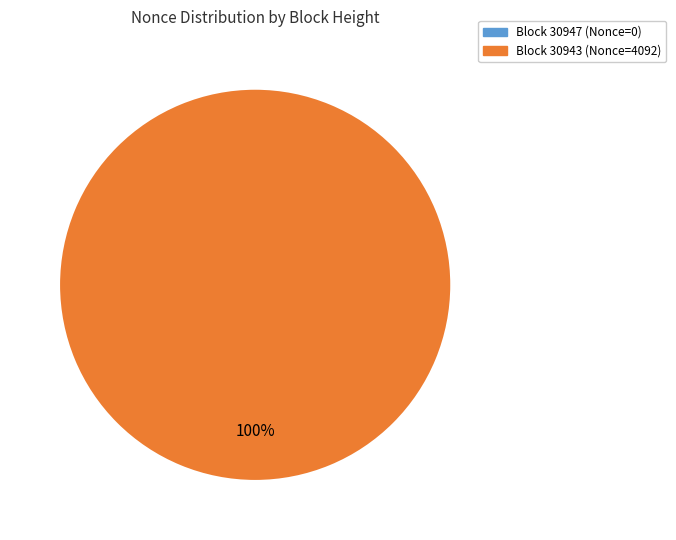

Is the sum of 30943 and 30947 greater than half?

Yes